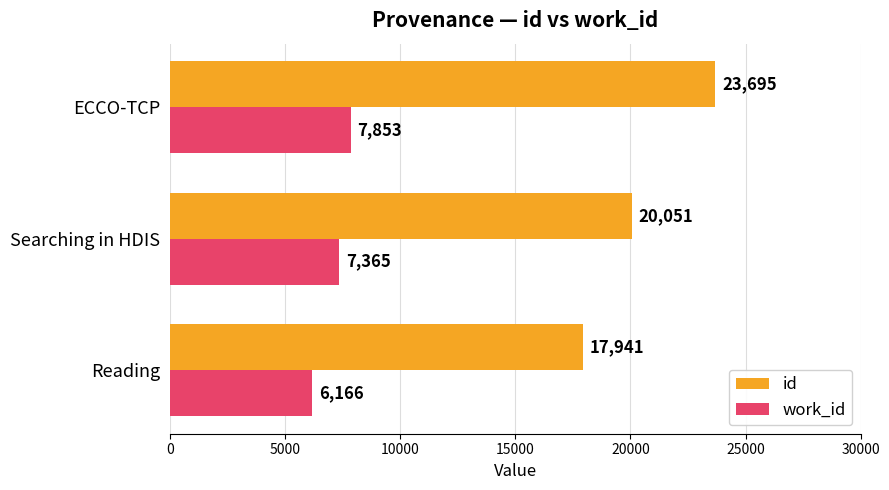

The value of work_id at Reading is 6166. True or false?

True